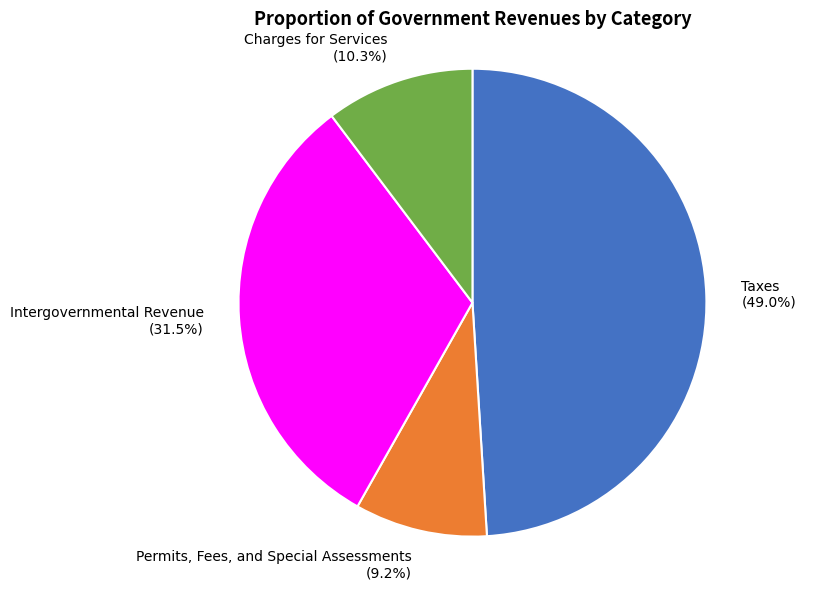

What is the largest slice in the pie chart?

Taxes